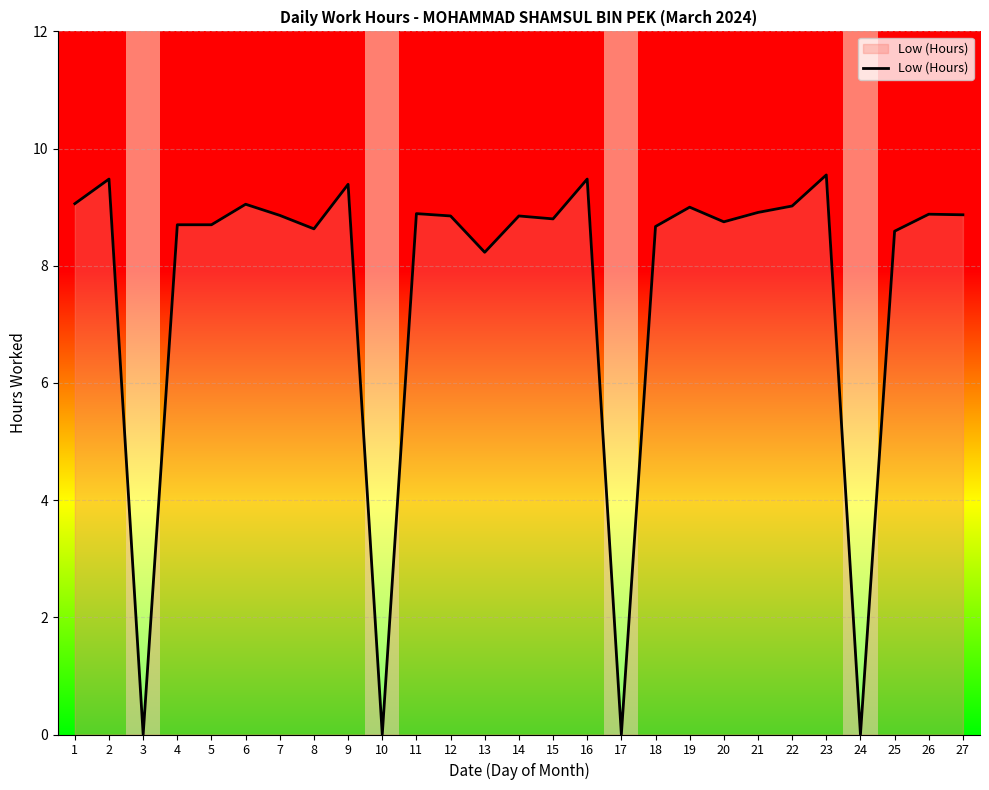

What is the value of the 4th bar from the left?

8.7